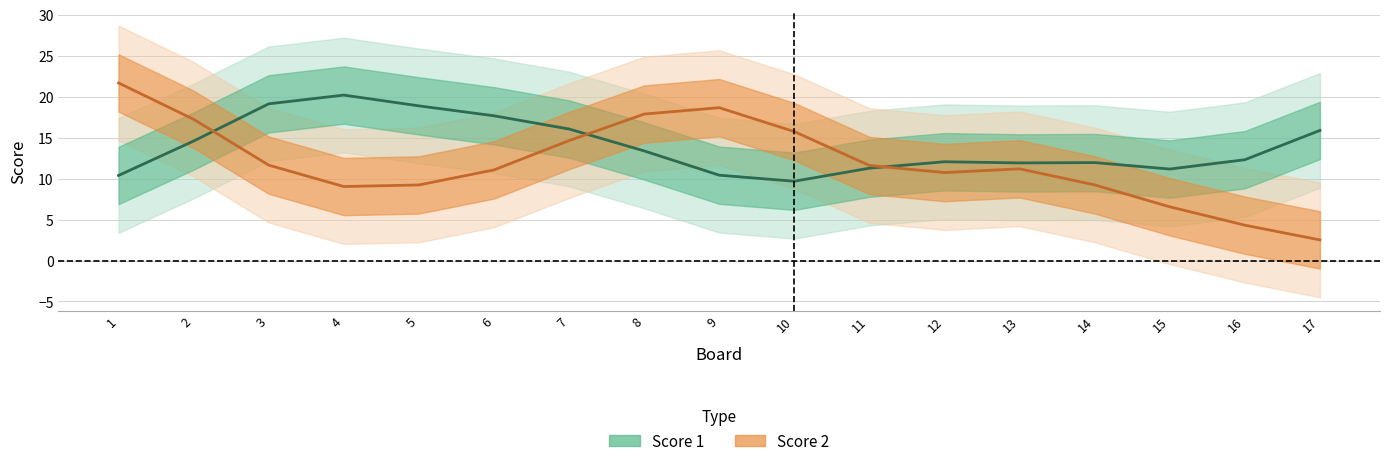

Which series ends up on top after the final intersection of Score 1 and Score 2?

Score 1